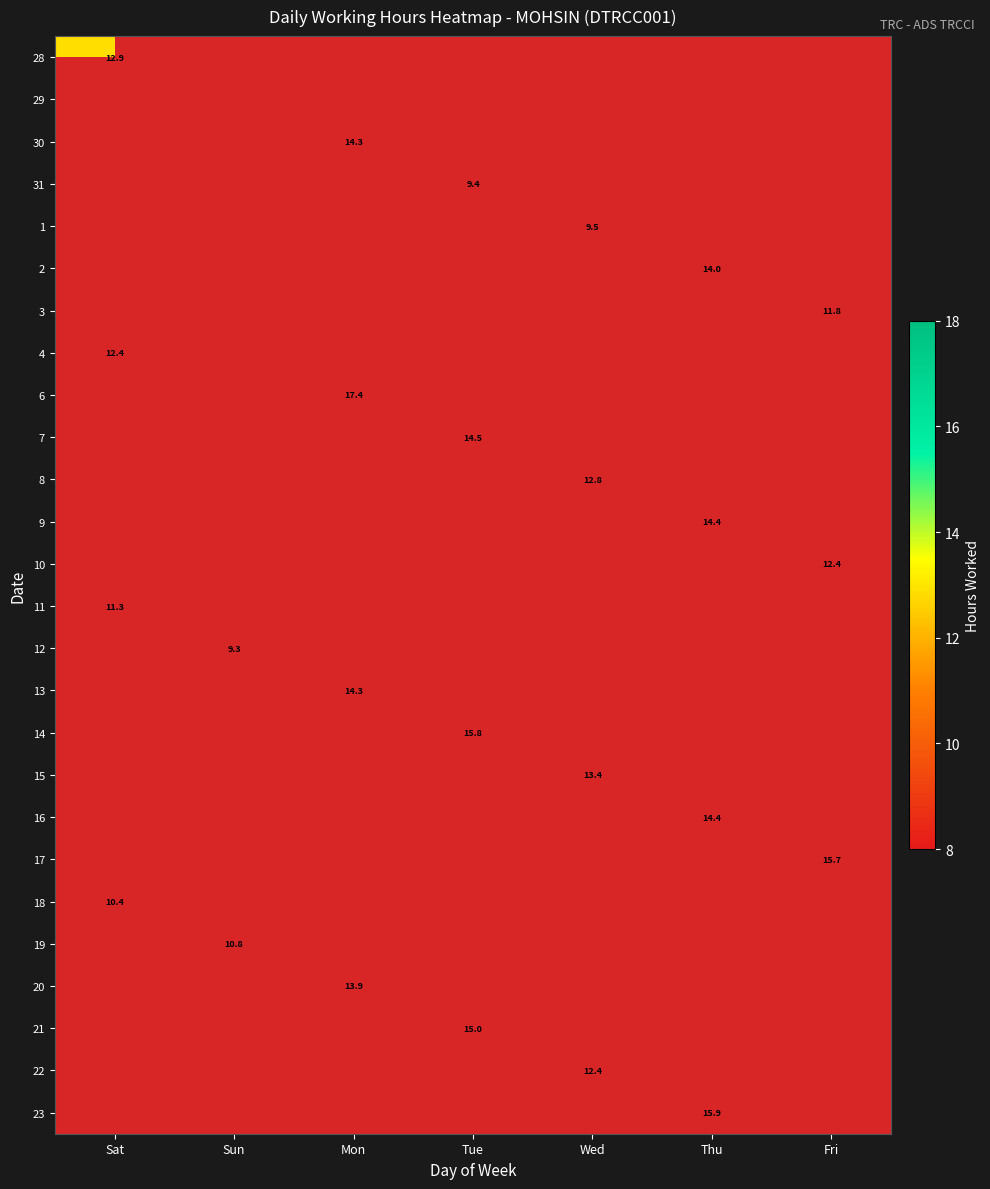

At how many categories does at least one series exceed 11?

6